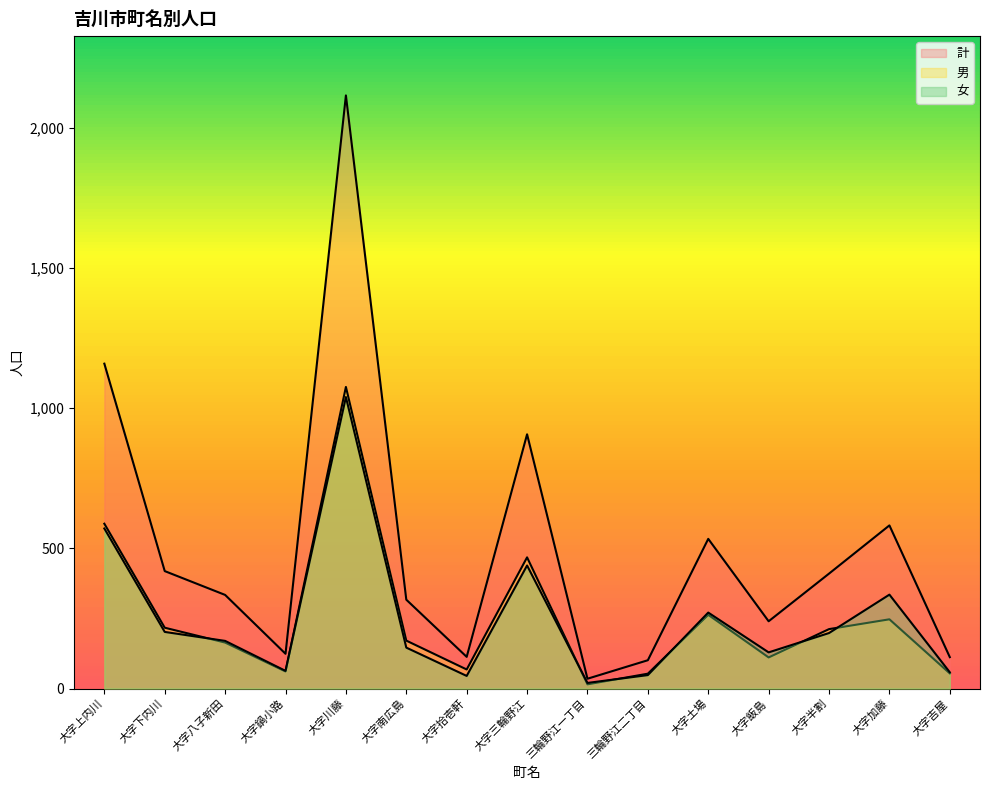

How many lines are shown in the chart?

3